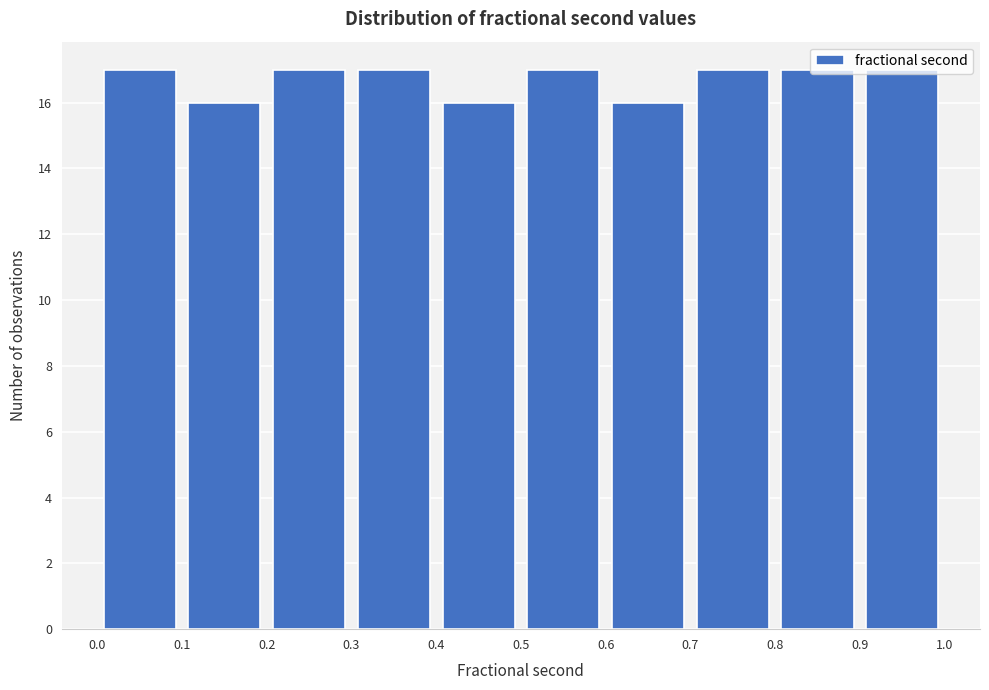

Reading left to right, list every bar in this chart as the range it spans on the x-axis followed by its height. The values are not printed on the chart, so give them approximately, as read against the axis.

0.0 to 0.1: 17
0.1 to 0.2: 16
0.2 to 0.3: 17
0.3 to 0.4: 17
0.4 to 0.5: 16
0.5 to 0.6: 17
0.6 to 0.7: 16
0.7 to 0.8: 17
0.8 to 0.9: 17
0.9 to 1.0: 17